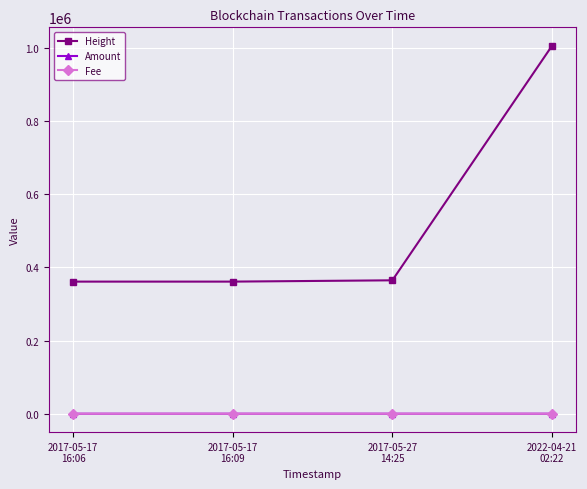

True or false: Height has more than 1 points higher than both neighbors.

False